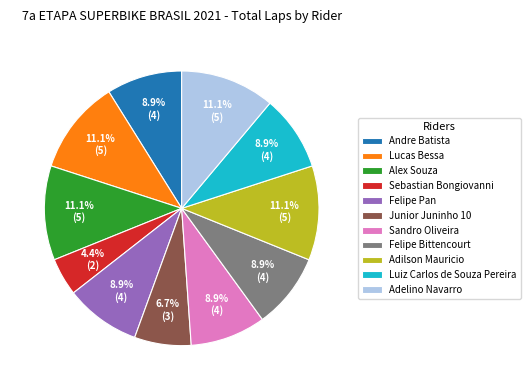

Do Adilson Mauricio and Alex Souza together represent more than half of the pie?

No